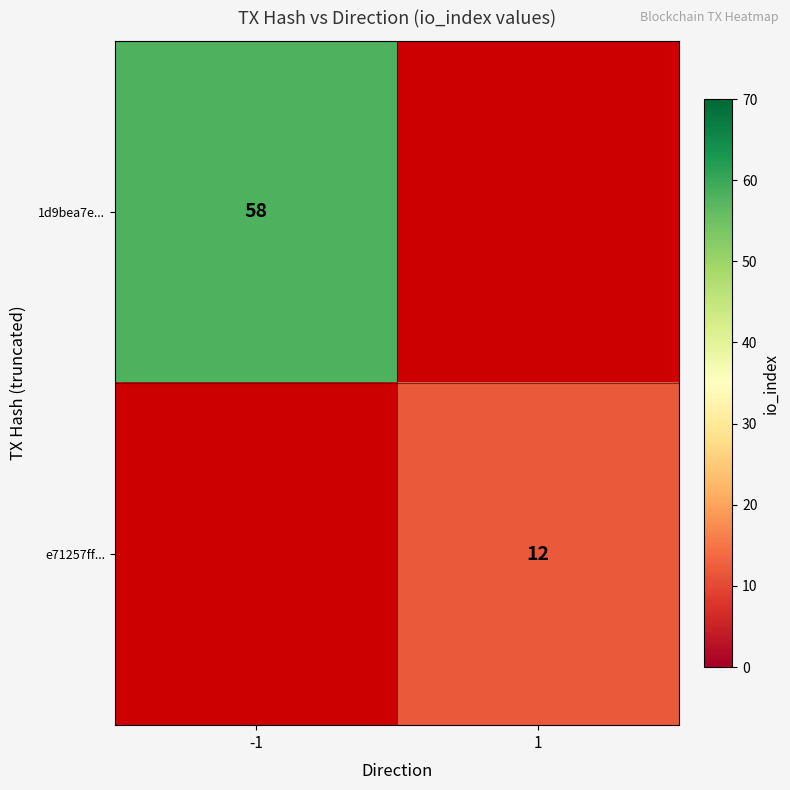

The 1d9bea7e... series shows 58 at -1. True or false?

True